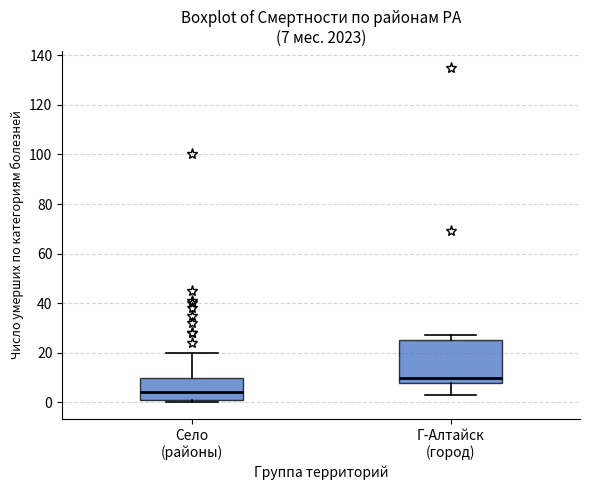

Comparing the boxes themselves (not the whiskers), which one is the tallest?

Г-Алтайск (город)